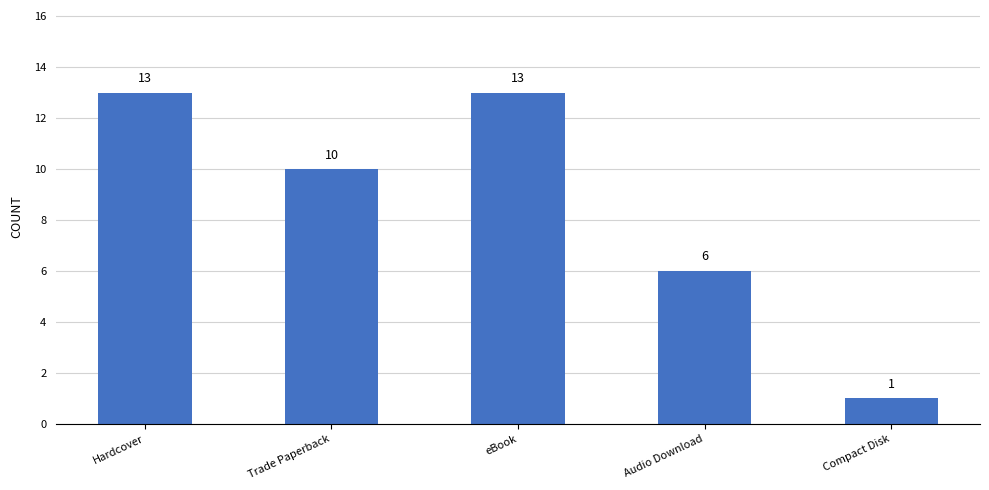

Which category has the lowest value across all series?

Compact Disk